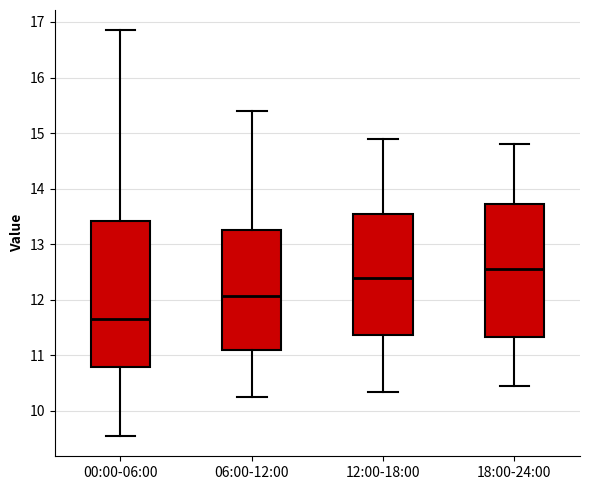

Where does the median line of the box for 12:00-18:00 sit on the y-axis? The values are not printed on the chart, so give them approximately, as read against the axis.

12.4